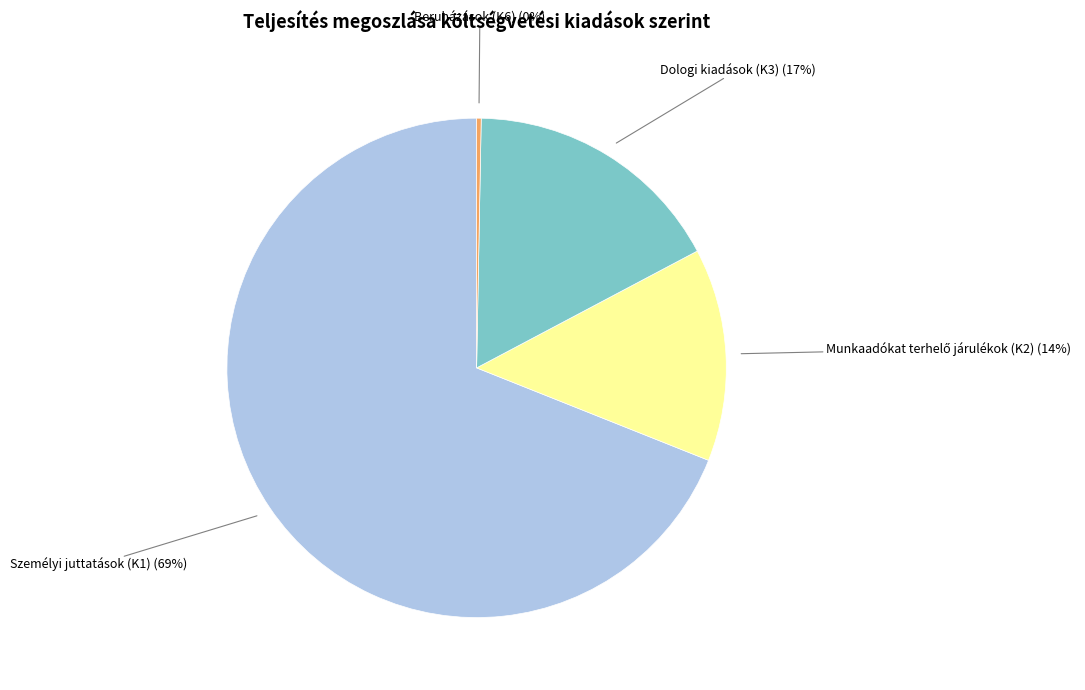

Is there any slice that represents more than half of the pie?

Yes